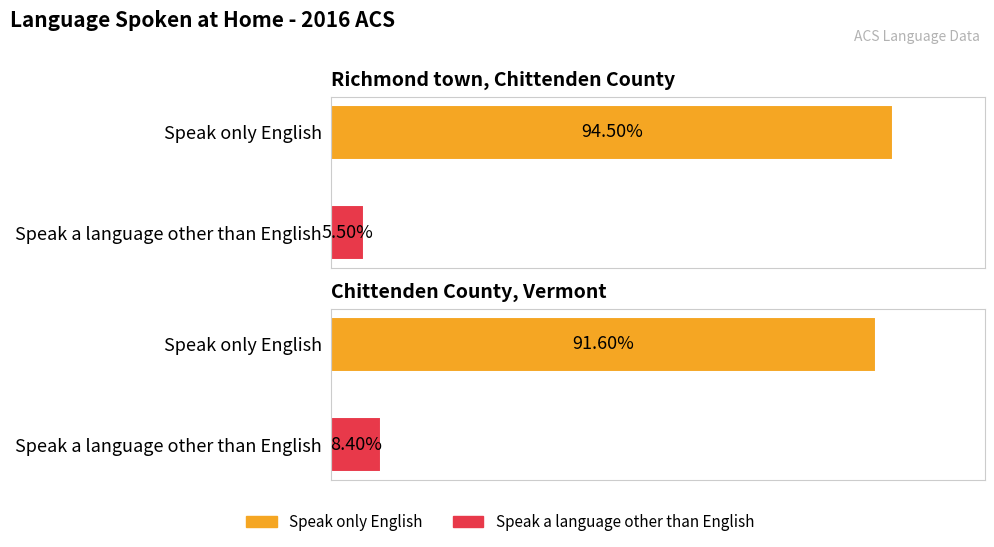

What are all the series names shown in the legend?

Speak only English, Speak a language other than English